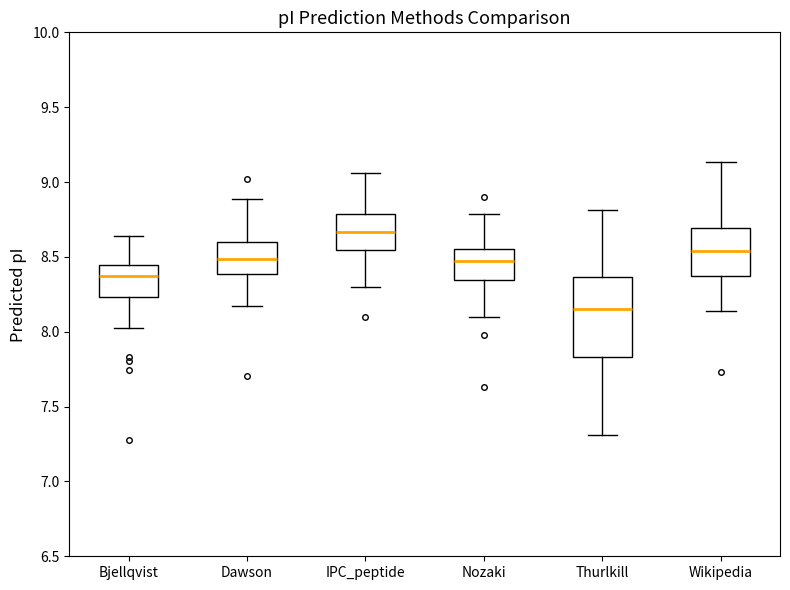

Comparing the boxes themselves (not the whiskers), which one is the tallest?

Thurlkill